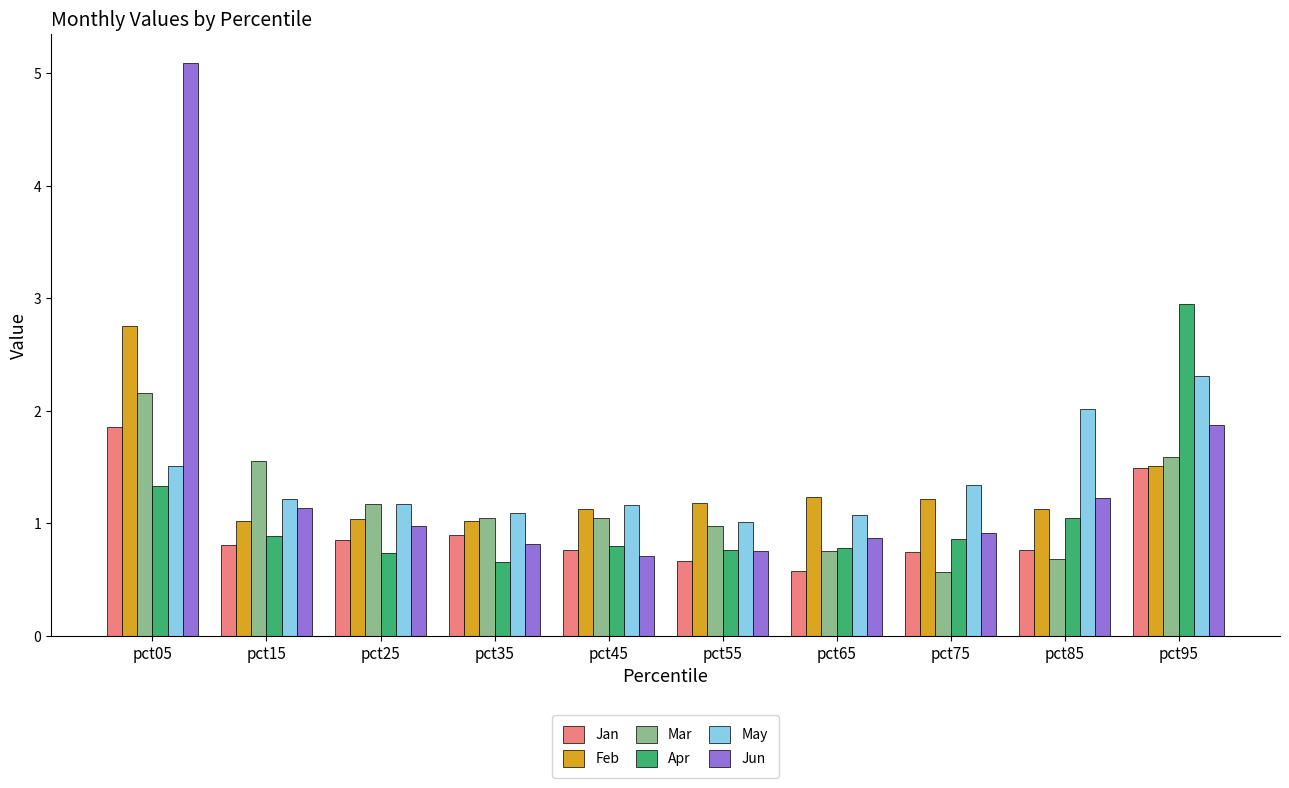

Which series has the widest spread of values?

Jun